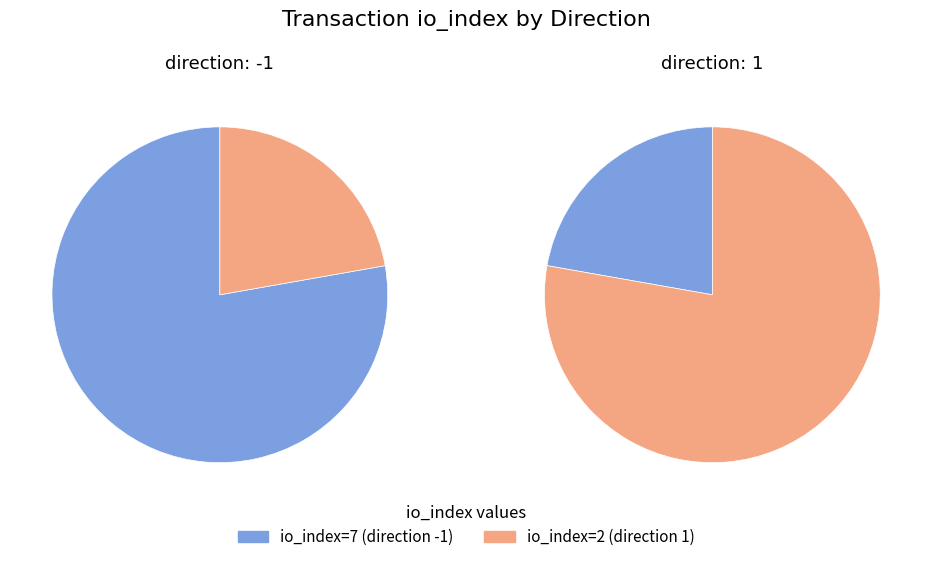

How many slices are in this pie chart?

2